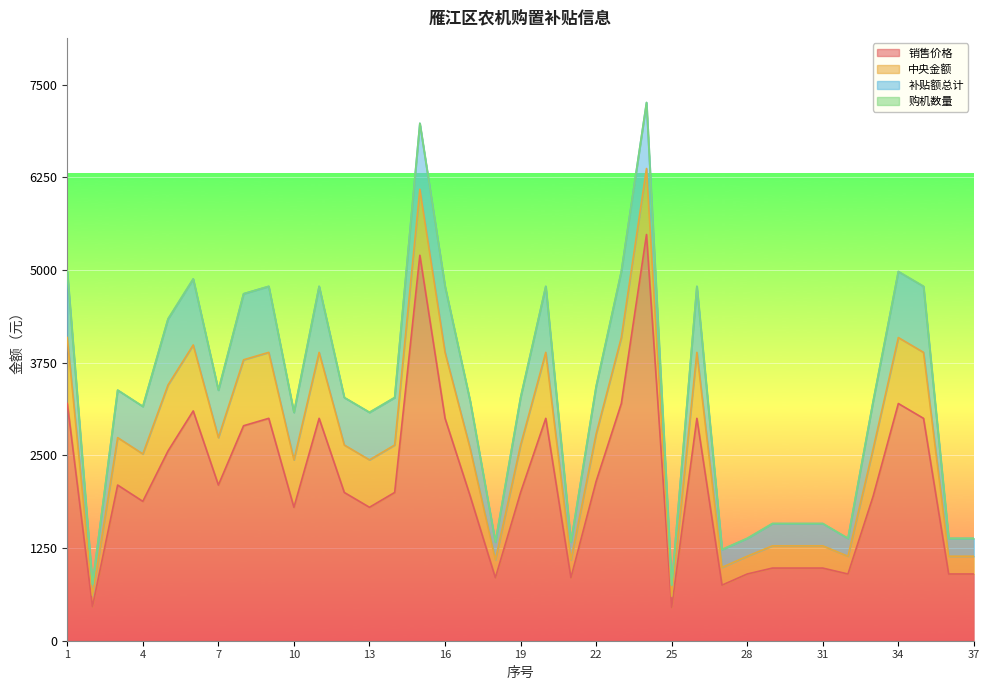

True or false: 补贴额总计 and 中央金额 intersect in this chart.

False